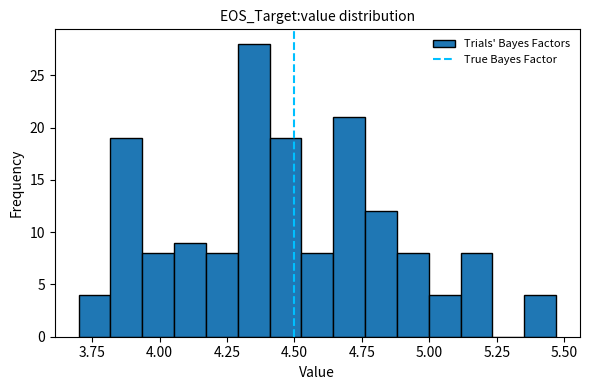

Read against the x-axis, roughly where is the centre of the tallest bar?

4.35